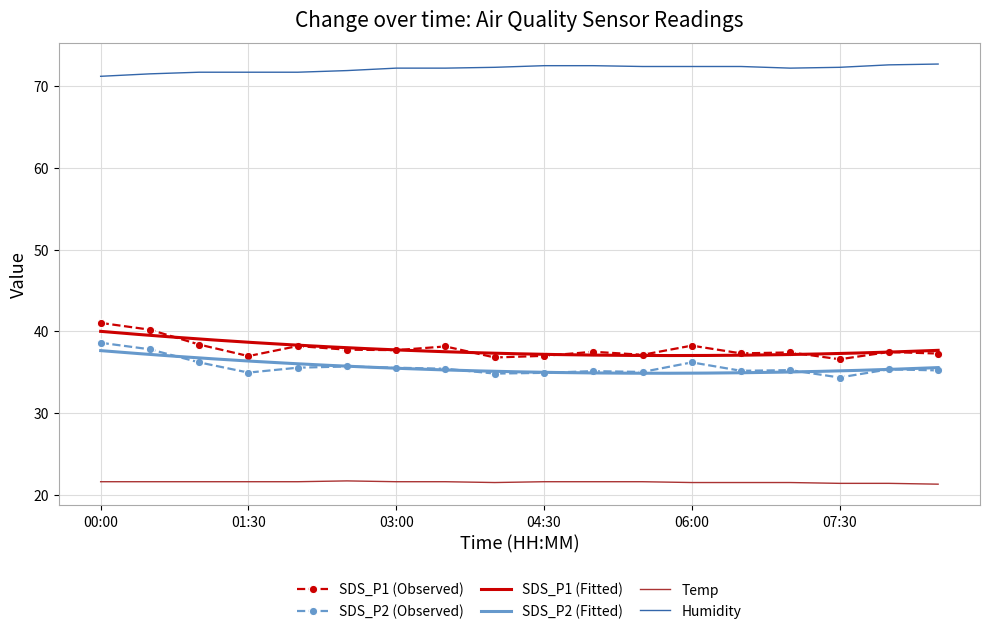

True or false: SDS_P1 has a value of 36.6 at 07:30.

True